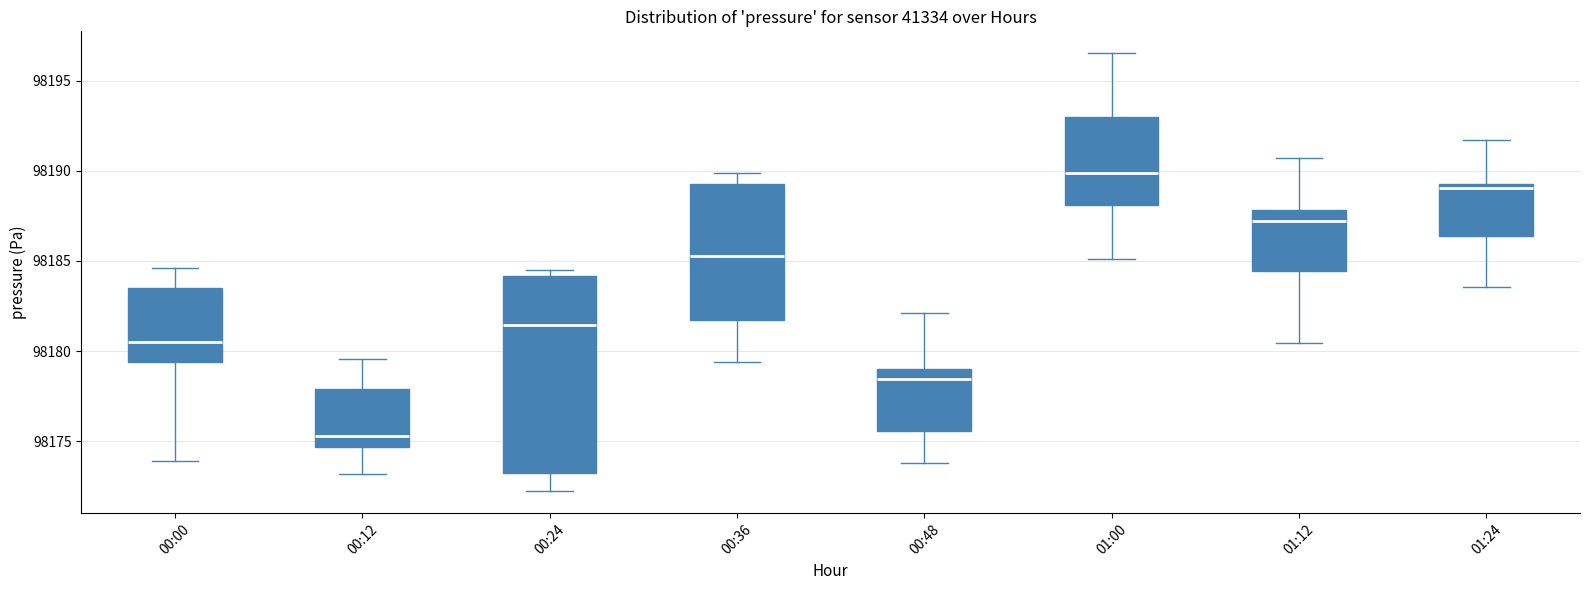

Comparing the boxes themselves (not the whiskers), which one is the tallest?

00:24